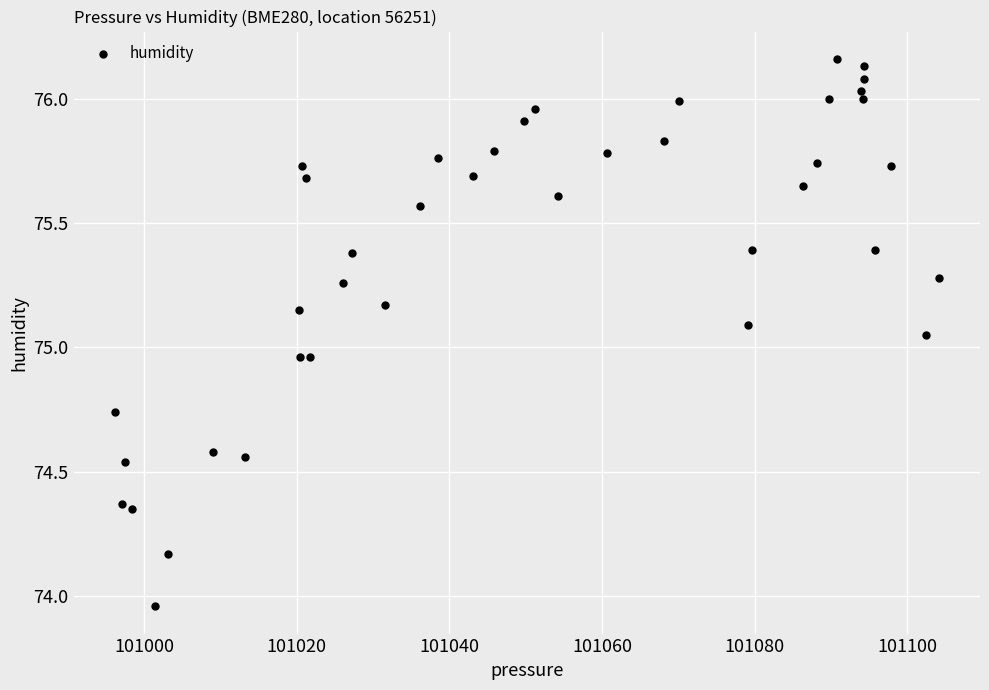

What is the range of Y values (max minus min)?

2.2